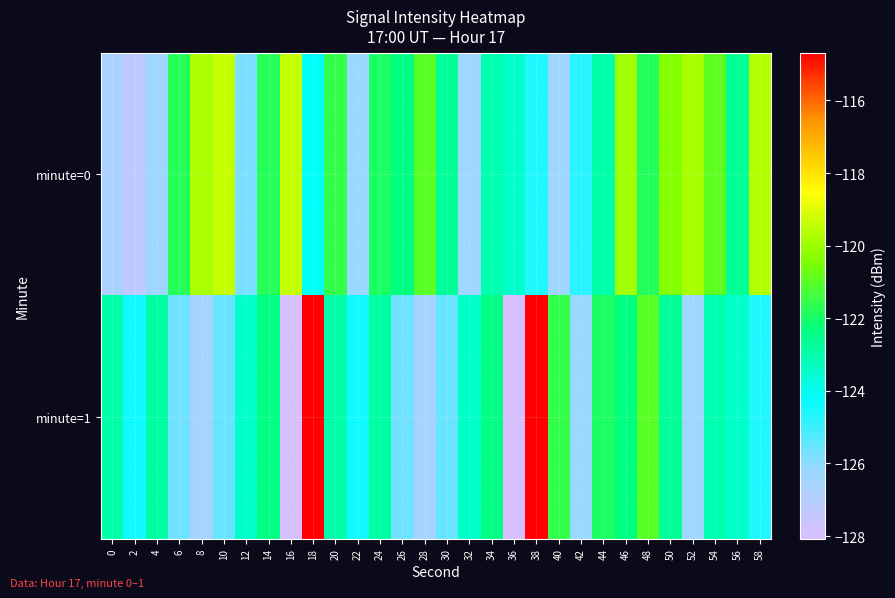

Reading right to left, extract all data points from this chart.

minute=0: 58=-119.7	56=-122.7	54=-120.9	52=-119.8	50=-120.4	48=-121.8	46=-119.9	44=-123.0	42=-124.7	40=-126.3	38=-124.6	36=-123.4	34=-123.1	32=-126.3	30=-122.7	28=-121.0	26=-122.3	24=-121.9	22=-126.2	20=-121.6	18=-124.2	16=-119.4	14=-121.8	12=-125.7	10=-119.4	8=-119.8	6=-121.8	4=-126.3	2=-127.3	0=-126.7
minute=1: 58=-124.6	56=-123.4	54=-123.1	52=-126.3	50=-122.7	48=-121.0	46=-122.3	44=-121.9	42=-126.2	40=-121.6	38=-114.7	36=-128.1	34=-122.4	32=-123.4	30=-125.6	28=-126.5	26=-125.7	24=-122.8	22=-124.4	20=-122.9	18=-114.7	16=-128.1	14=-122.4	12=-123.4	10=-125.6	8=-126.5	6=-125.7	4=-122.8	2=-124.4	0=-122.9